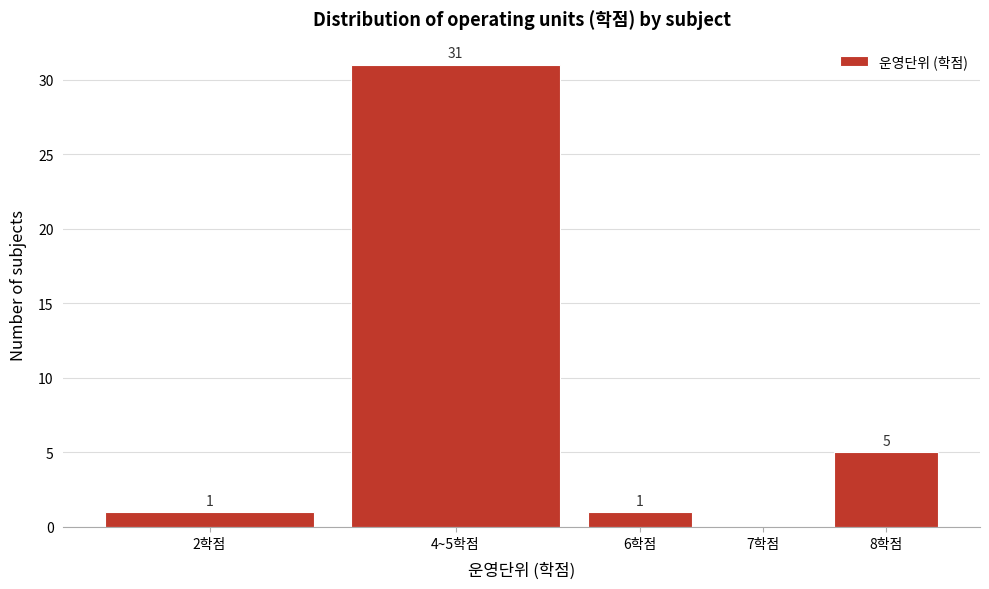

Reading left to right, what are all the values shown in this chart?

2학점=1	4~5학점=31	6학점=1	7학점=0	8학점=5